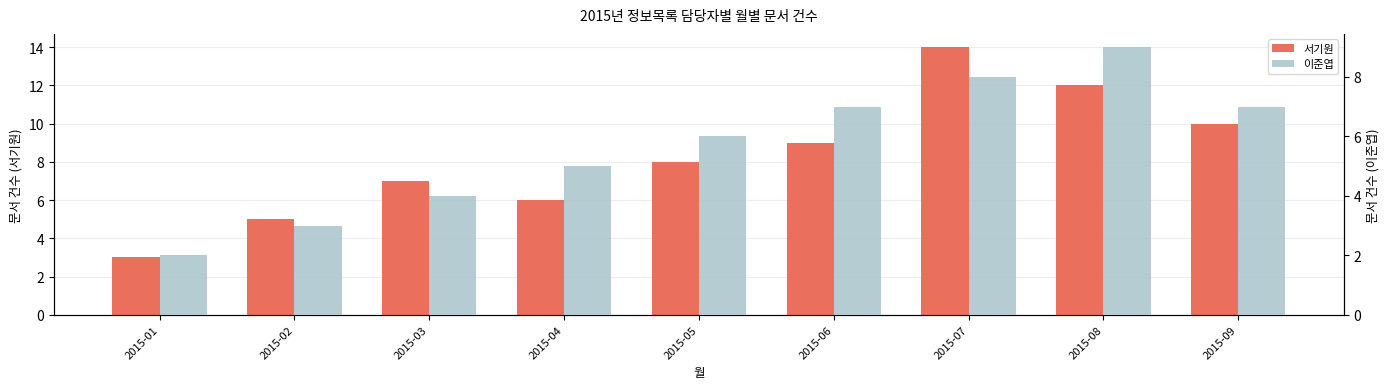

Reading left to right, list all the values displayed in this chart.

서기원: 3	5	7	6	8	9	14	12	10
이준엽: 2	3	4	5	6	7	8	9	7